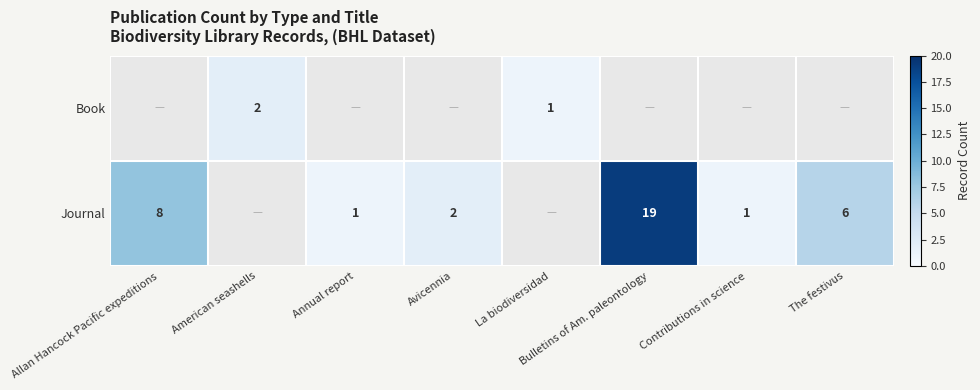

Is it true that Journal equals 6 at The festivus?

True